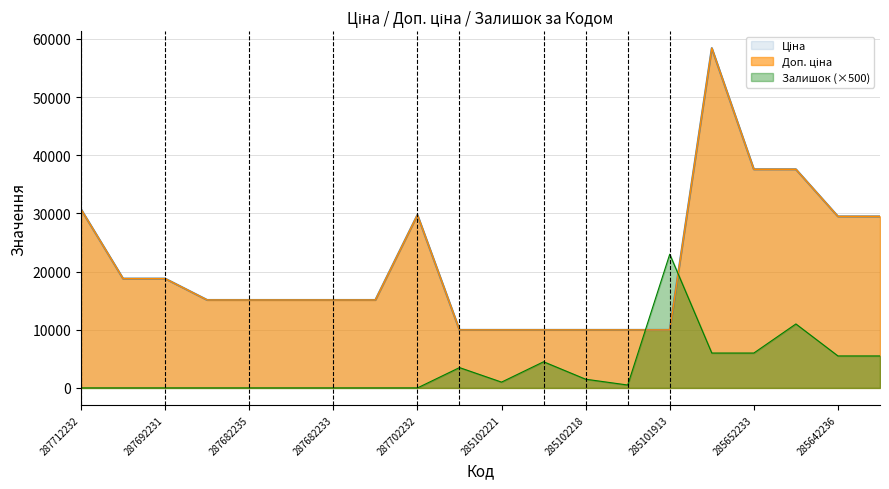

At which category does Залишок reach its first local peak?

285101569